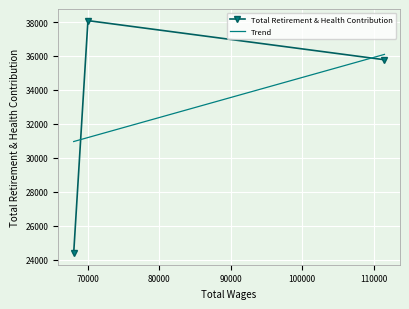

Reading right to left, what are all the values shown in this chart?

Total Retirement & Health Contribution: 24381.0	38084.0	35778.0
Trend: 30956.8	31192.3	36093.9